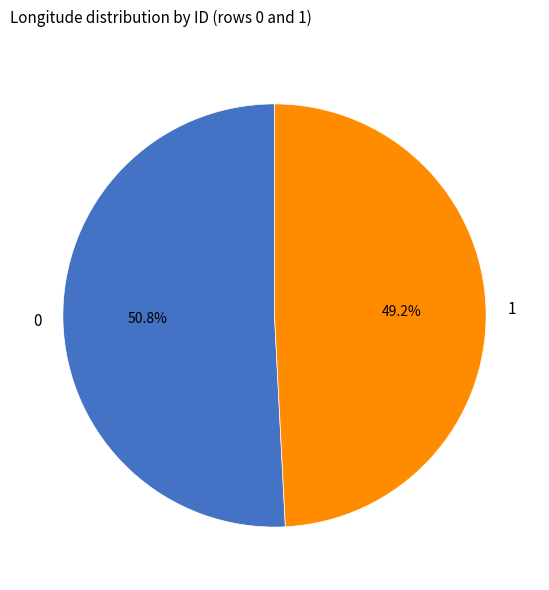

Is it true that 1 is 49% of the pie?

True